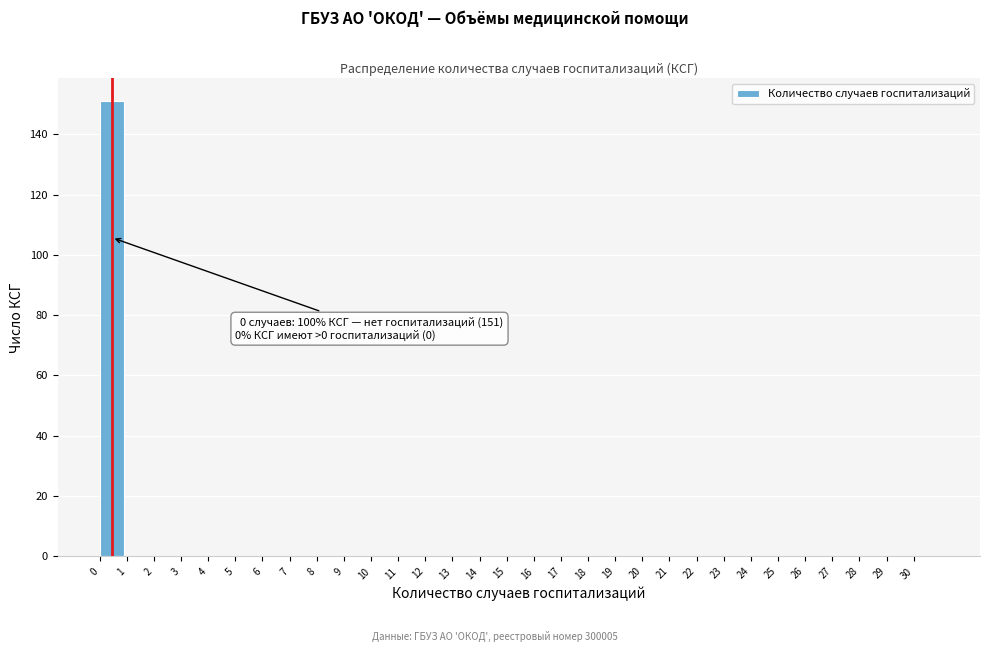

Which range on the x-axis has the tallest bar?

0 to 1